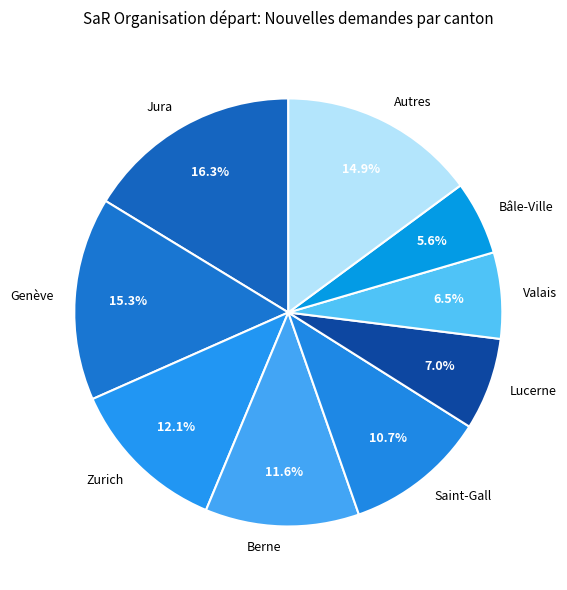

Do Genève and Lucerne together represent more than half of the pie?

No